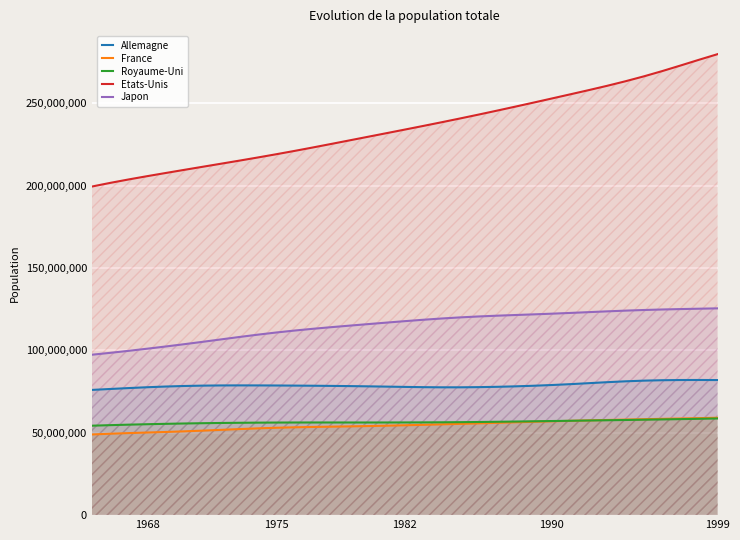

Is it true that France equals 24967588 at 1975?

False